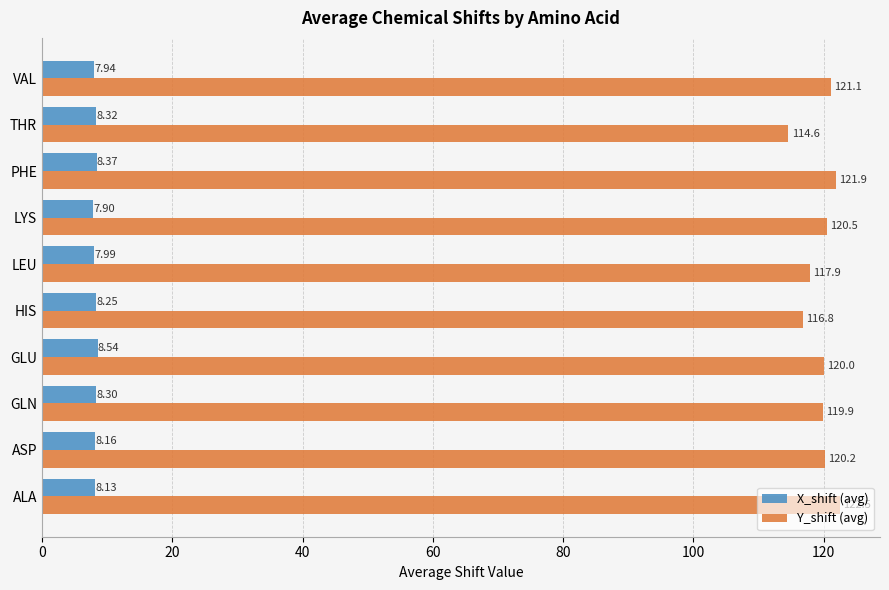

What is the difference between the highest and lowest values at VAL?

113.2